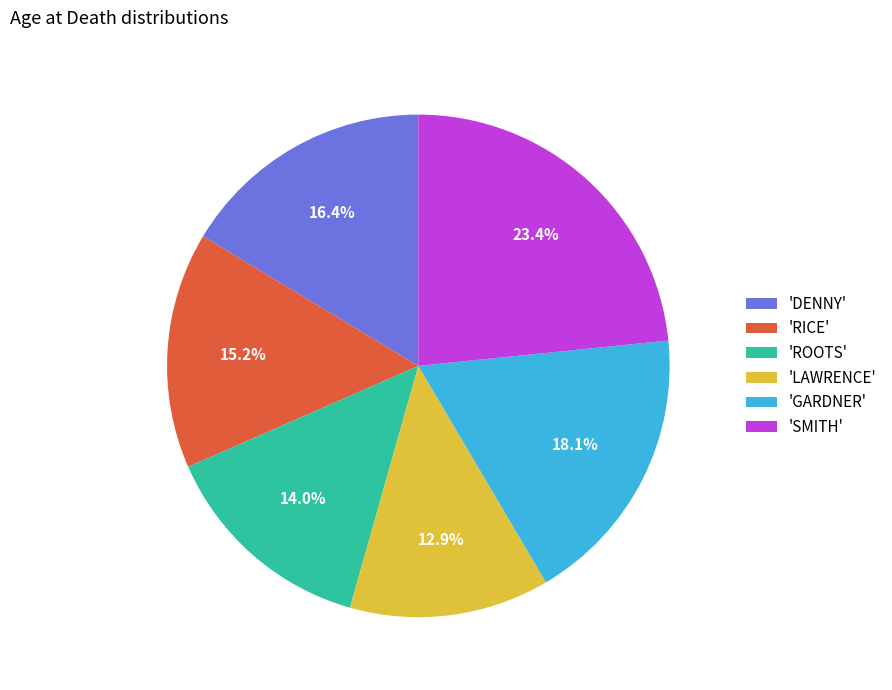

What percentage is NOT represented by 'ROOTS'?

86.0%